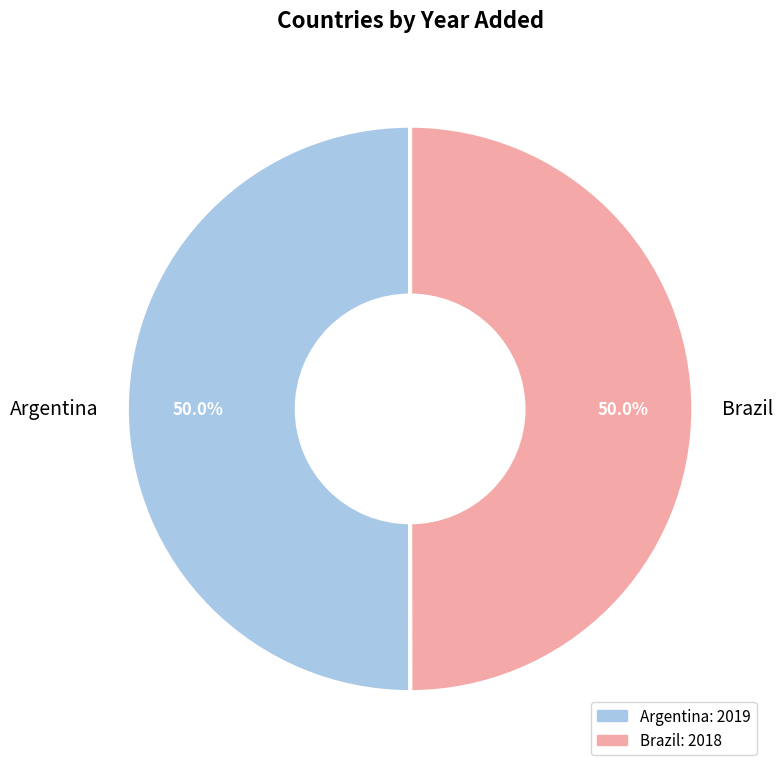

What is the ratio of the value at Brazil to the value at Argentina?

1.0